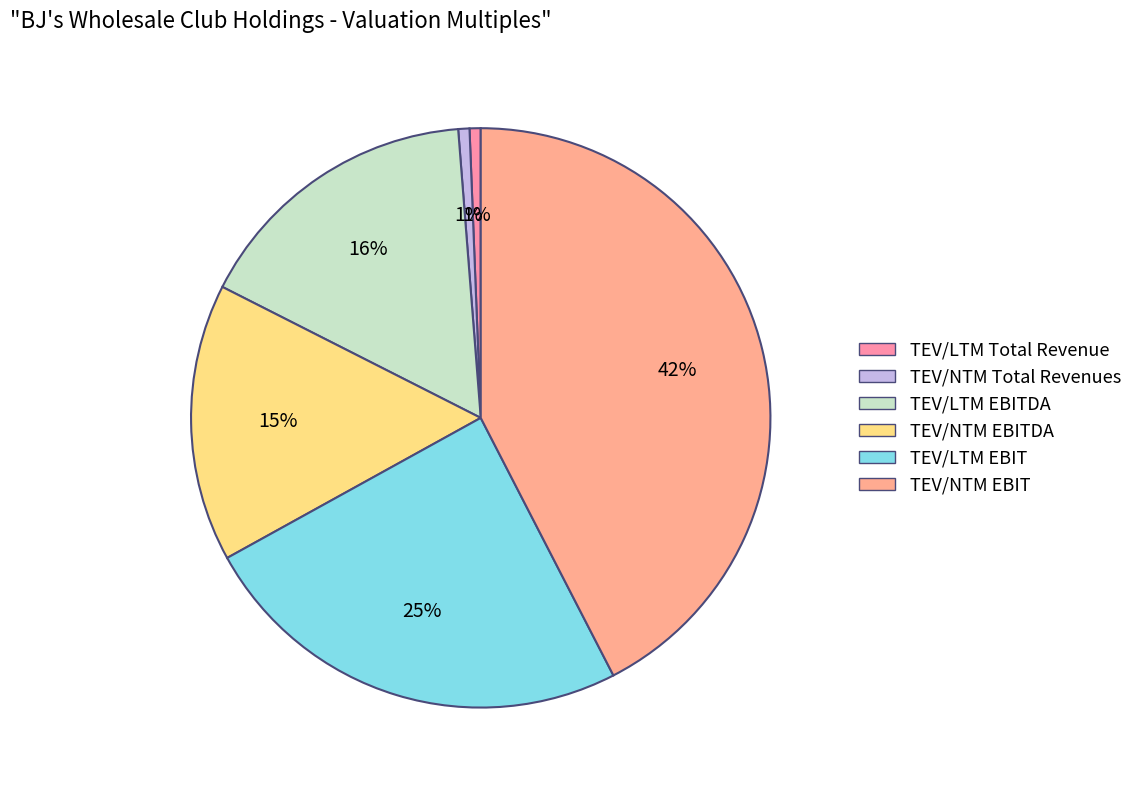

To the nearest percent, what portion does TEV/LTM EBITDA represent?

16%